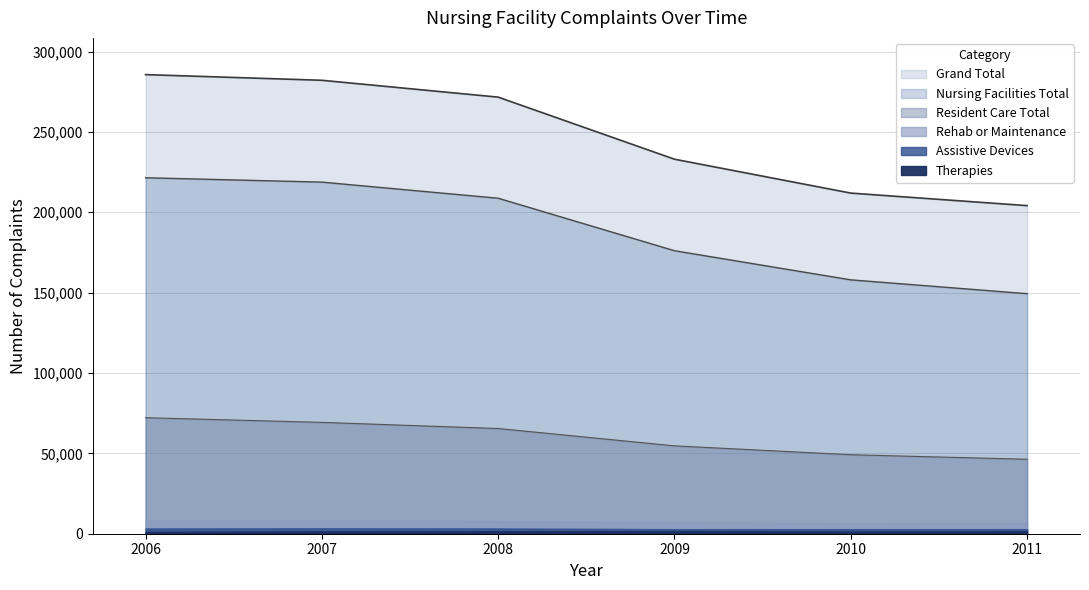

What is the difference between the maximum and minimum values in the Grand Total series?

81515